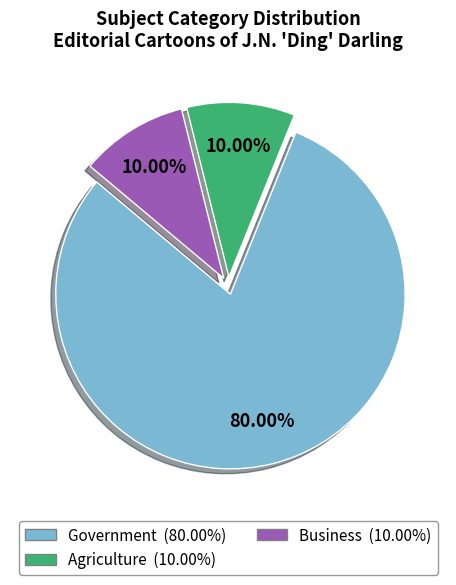

Count the number of slices in the pie.

3